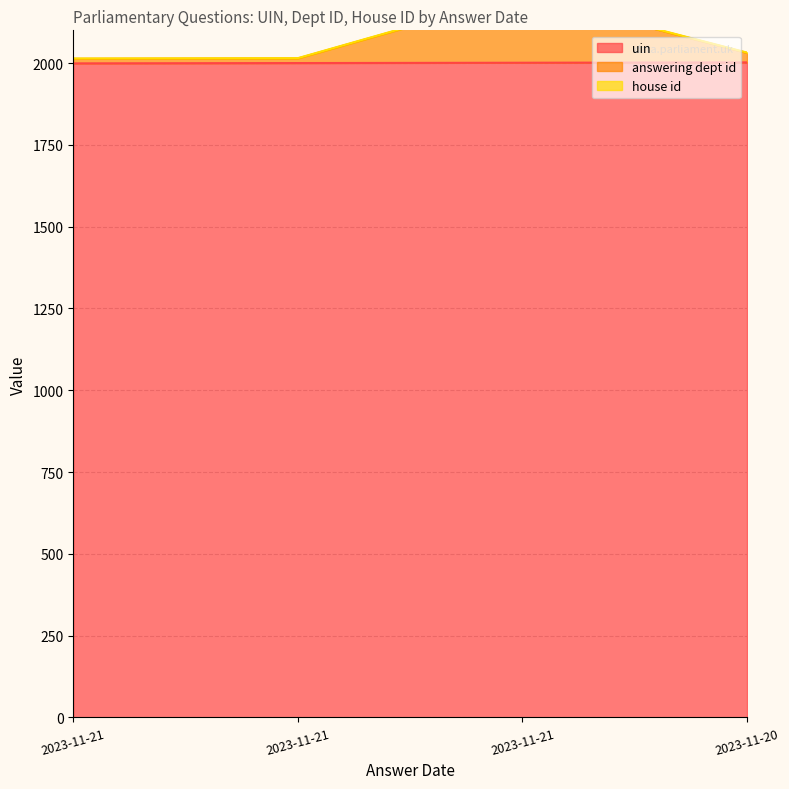

What is the sum of all uin values?

8002